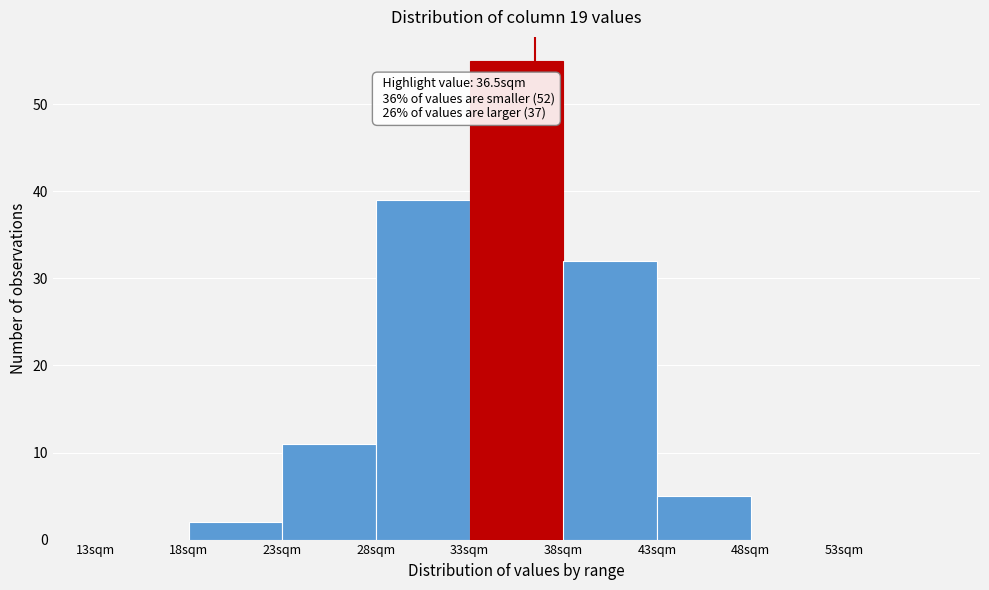

Which range on the x-axis has the tallest bar?

33 to 38